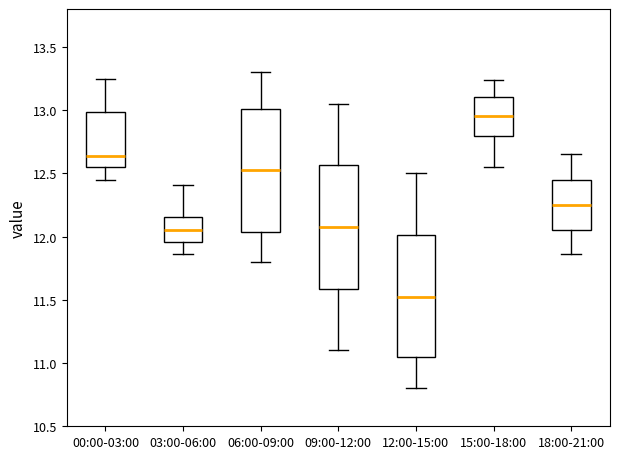

Which box has the highest median line?

15:00-18:00